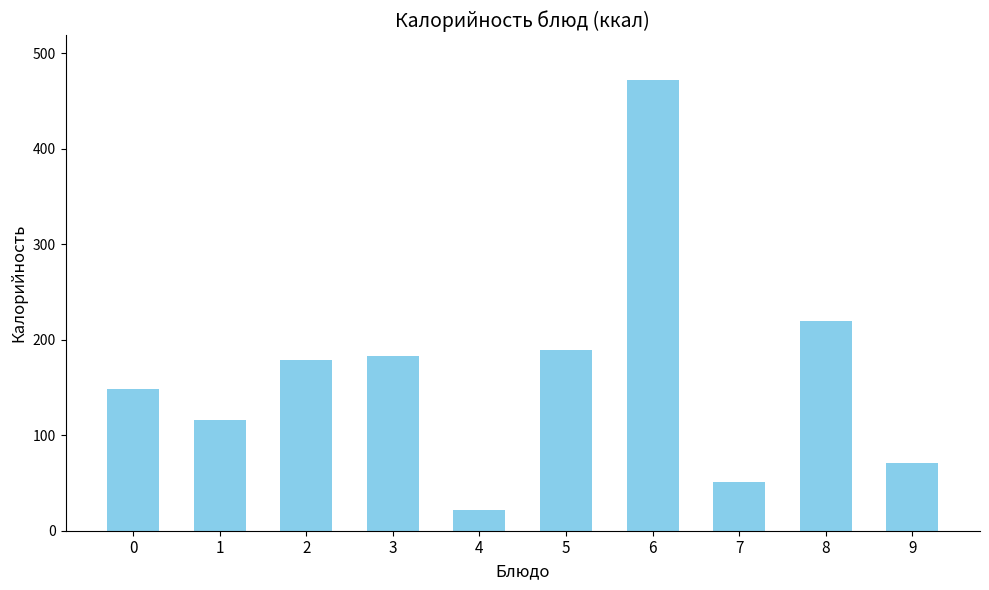

What value does the data have at 8?

220.0